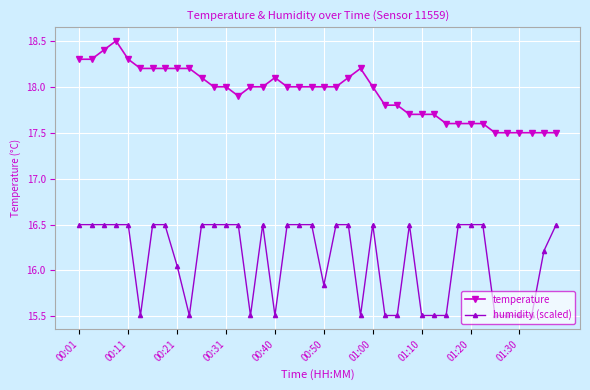

List the series in order of their peak value, highest first.

temperature, humidity (scaled)